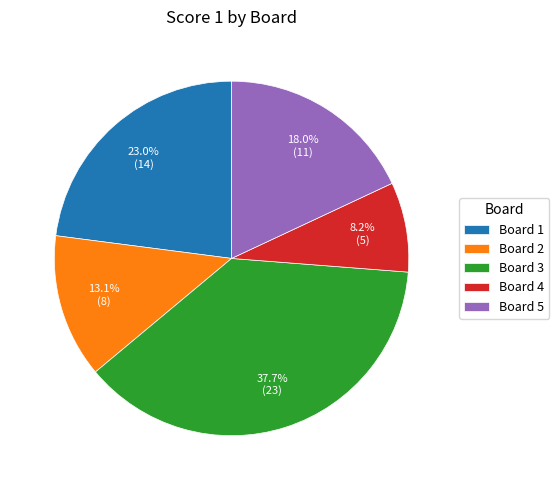

Is Board 5 the majority of the pie?

No